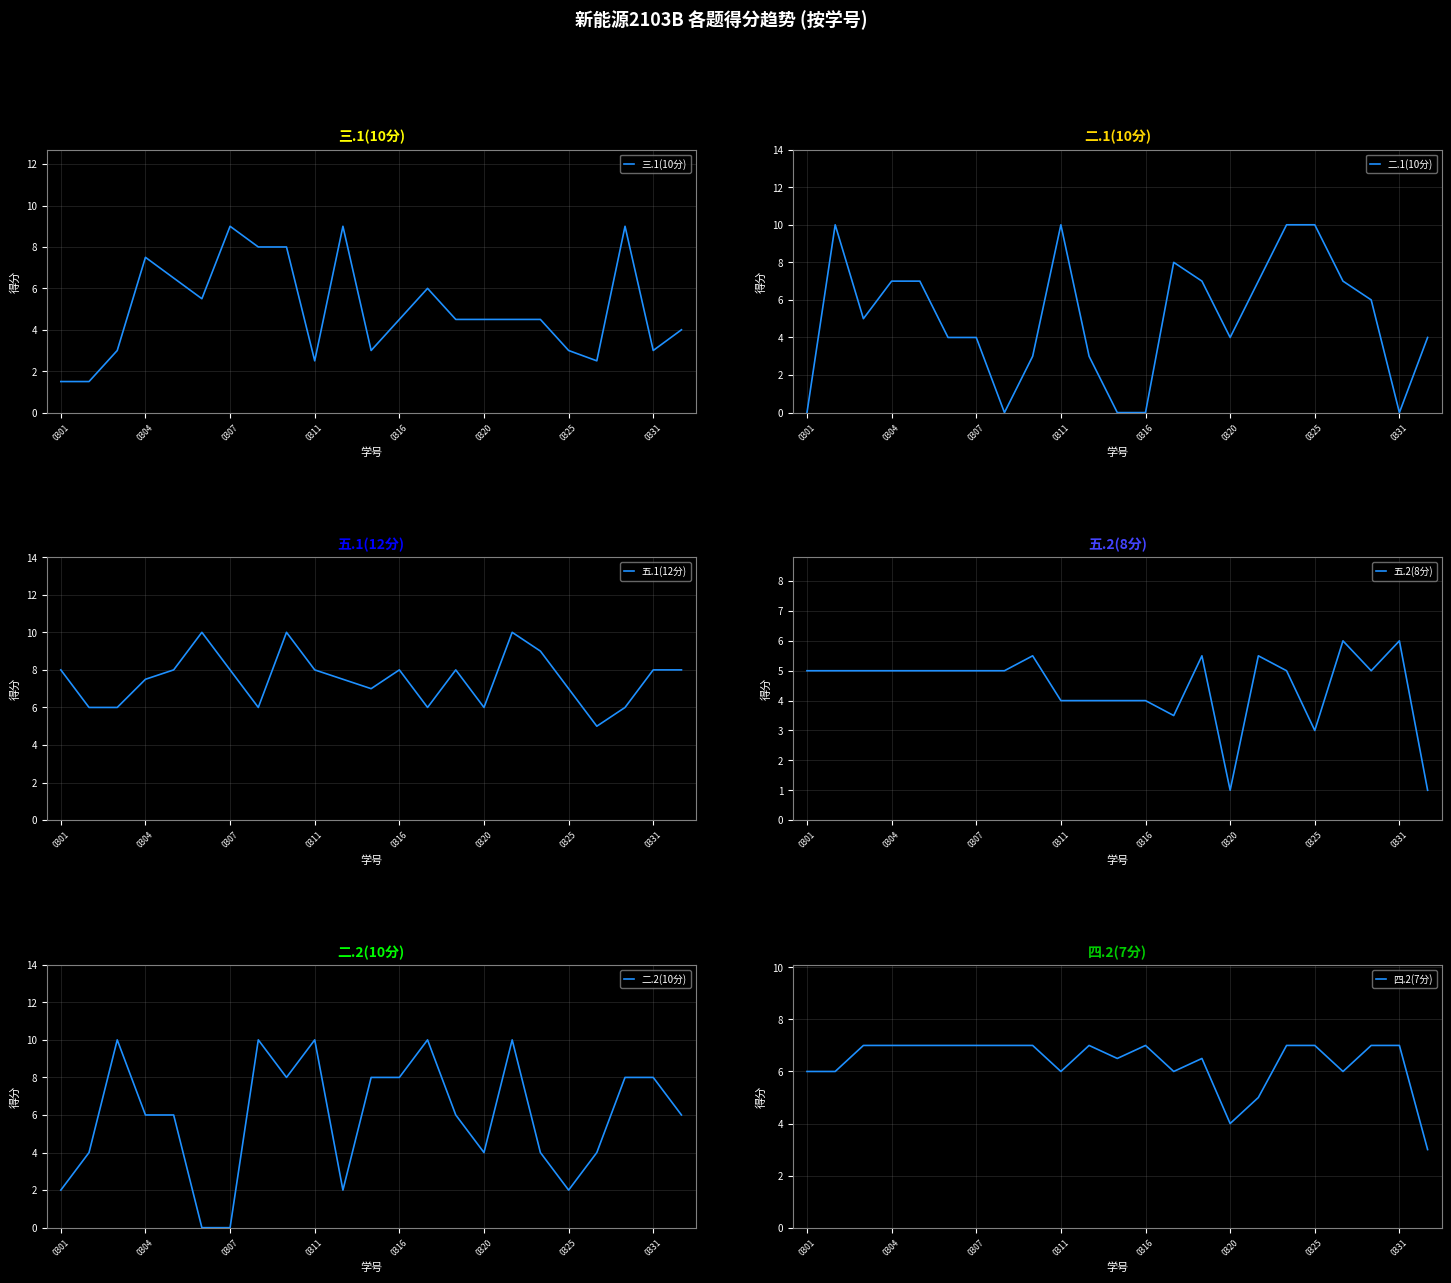

The value of 五.2(8分) at 0307 is 5.0. True or false?

True